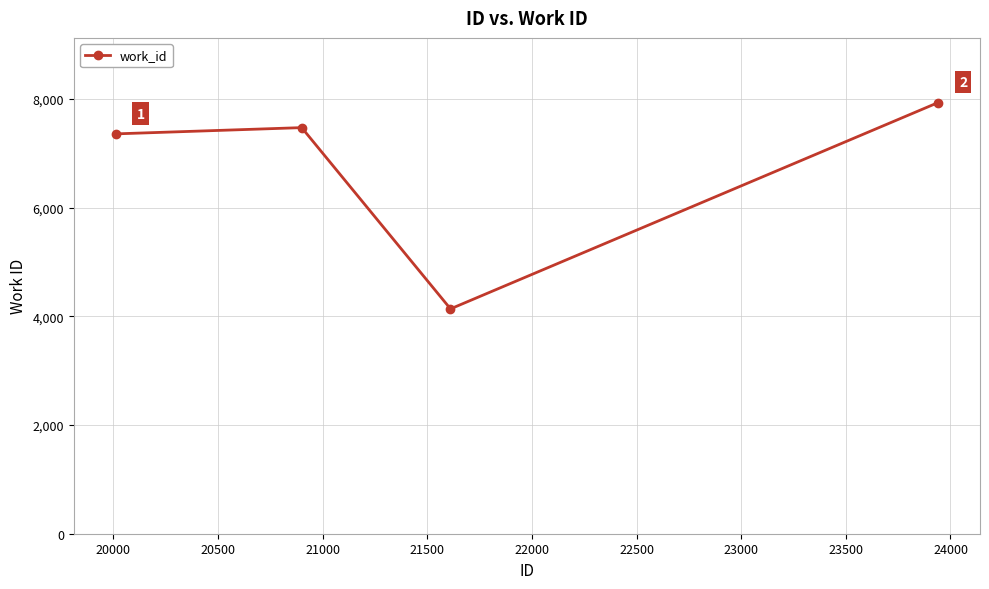

What is the difference between the second highest and minimum values?

3334